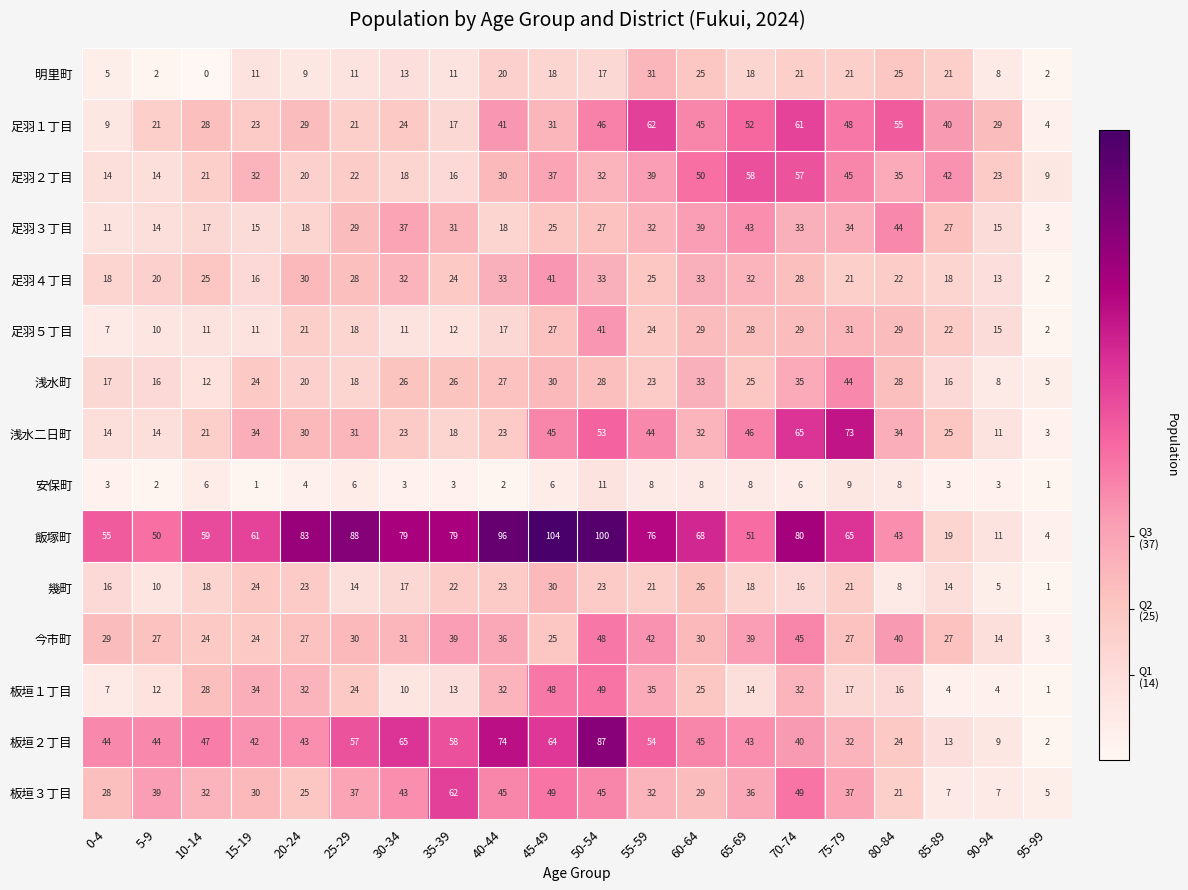

Is it true that 足羽３丁目 equals 60 at 60-64?

False